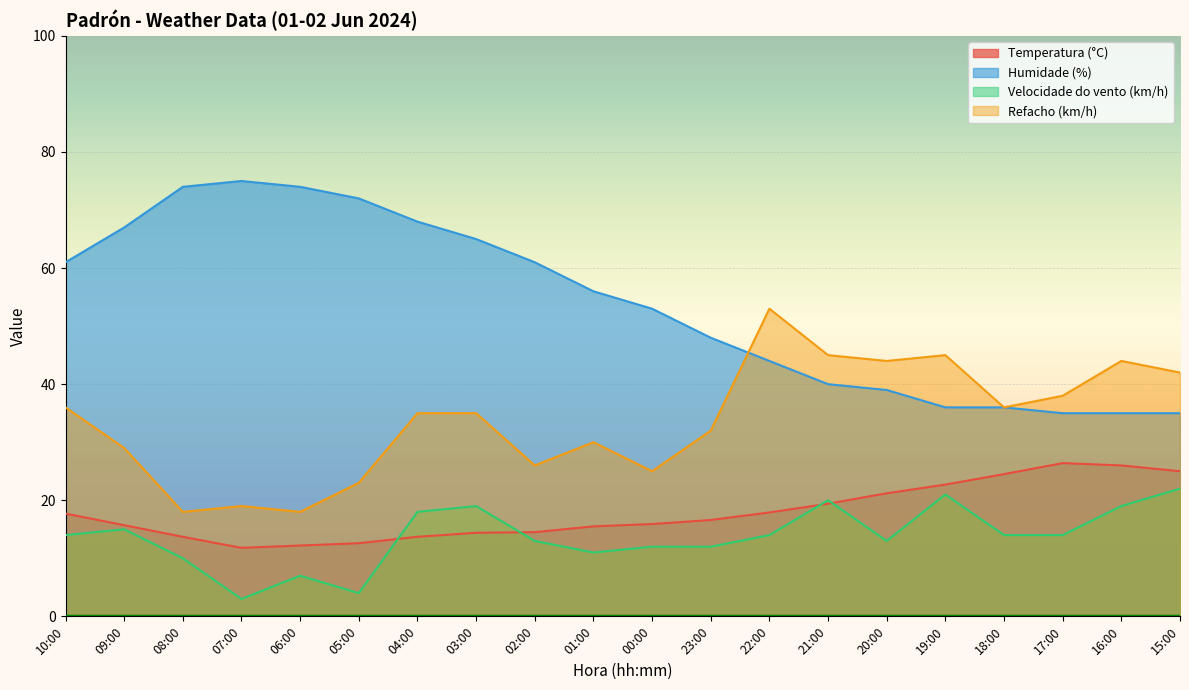

Which series ends up on top after the final intersection of Humidade (%) and Refacho (km/h)?

Refacho (km/h)